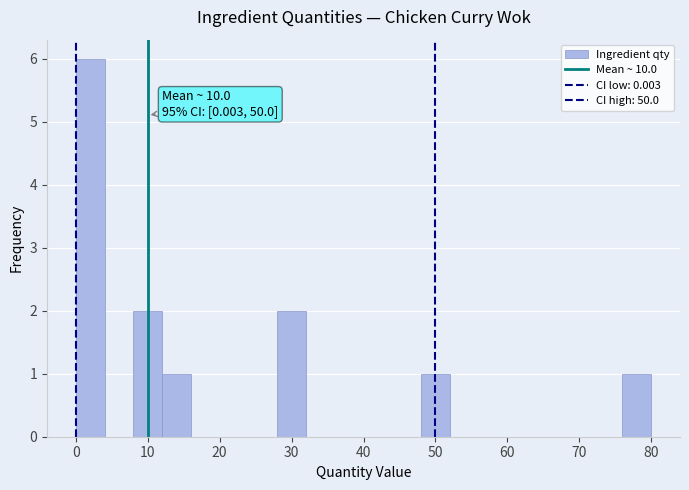

Around what value on the x-axis is the tallest bar? Give the approximate position of its centre, as read against the axis.

2